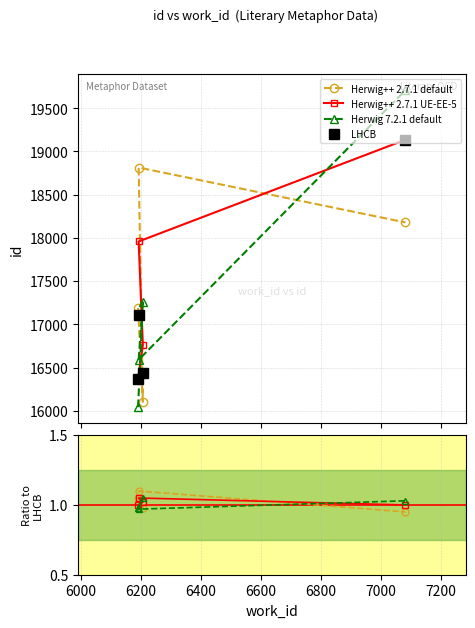

What are all the series names shown in the legend?

Herwig++ 2.7.1 default, Herwig++ 2.7.1 UE-EE-5, Herwig 7.2.1 default, LHCB